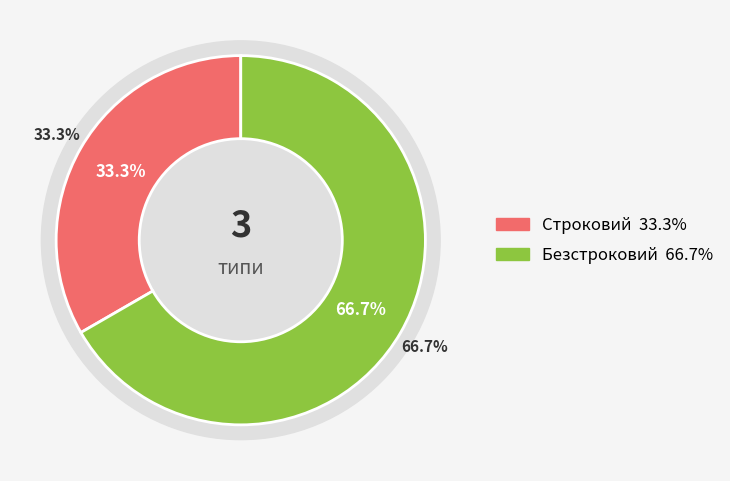

To the nearest percent, what is the difference between the largest and smallest slice percentages?

33%